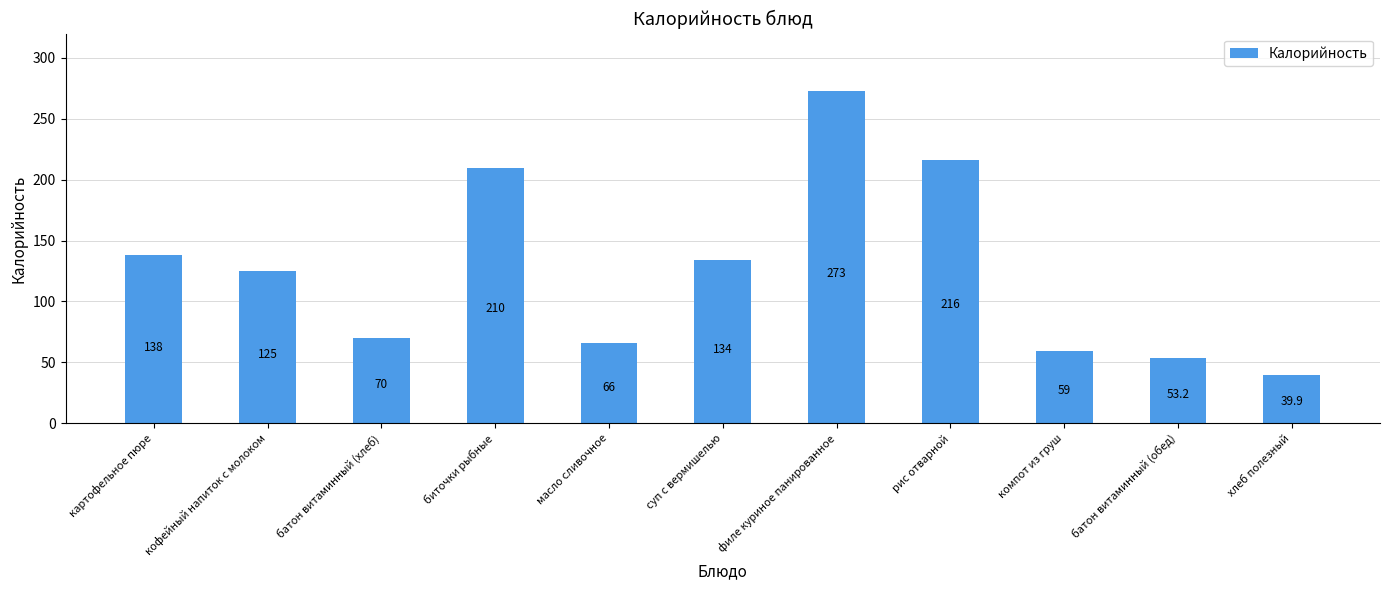

What is the greatest value displayed?

273.0